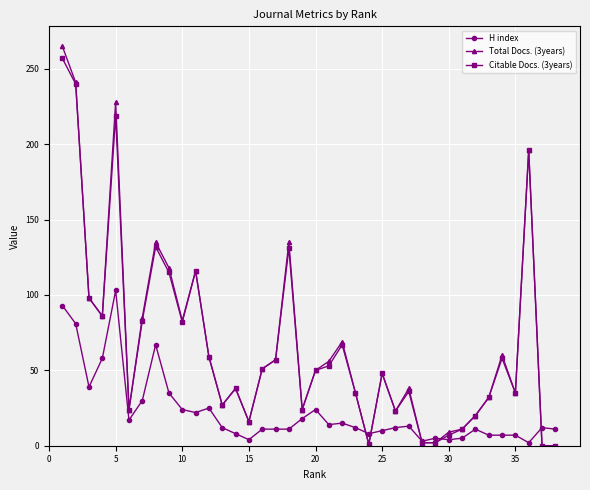

What is the difference between the second highest and second lowest values in the Total Docs. (3years) series?

241